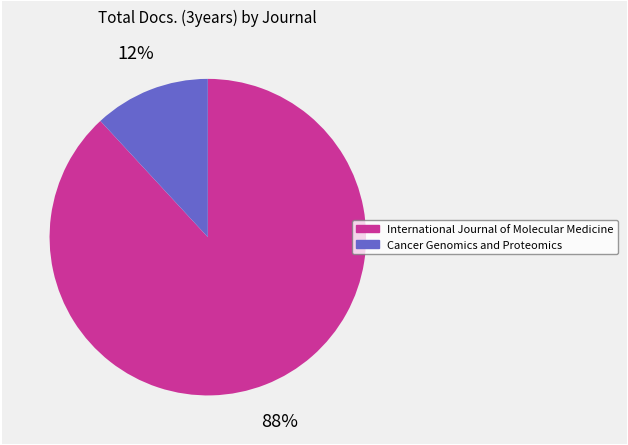

Which slice is the largest?

International Journal of Molecular Medicine